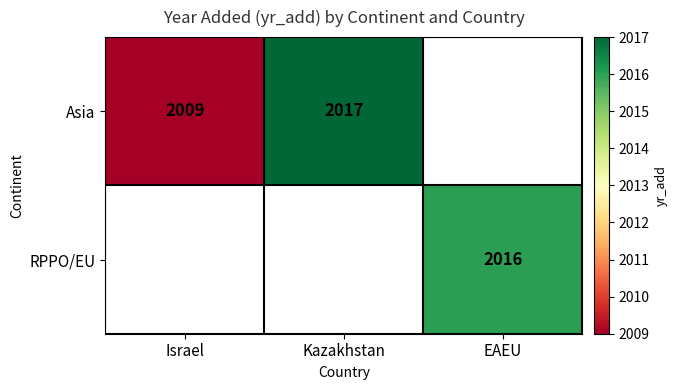

Count the number of data series in this chart.

2